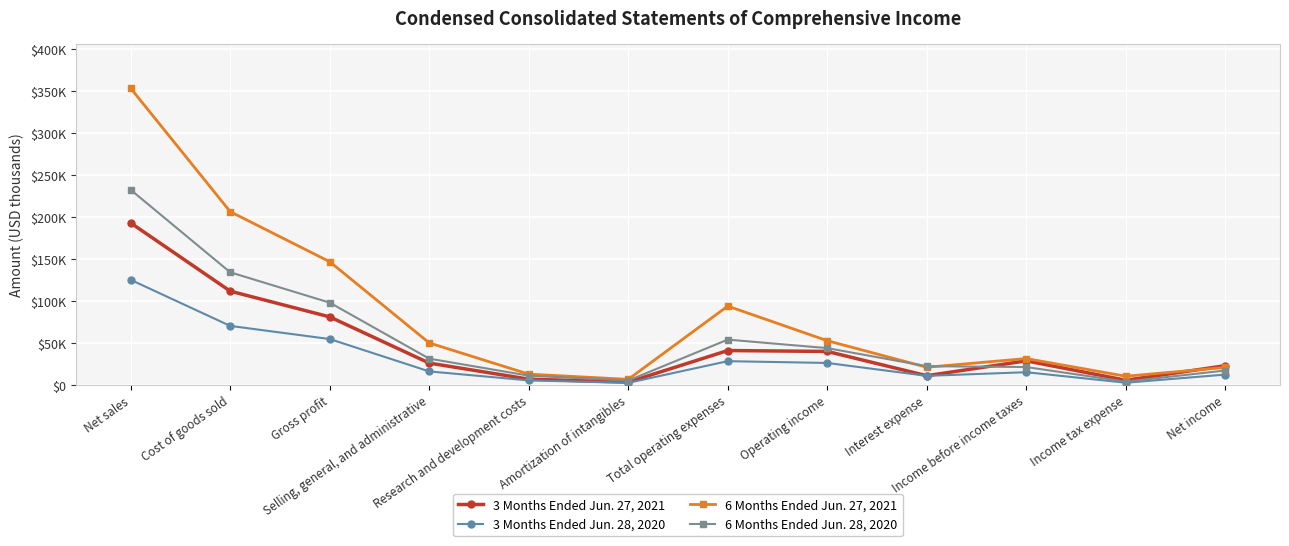

True or false: 3 Months Ended Jun. 28, 2020 and 6 Months Ended Jun. 27, 2021 intersect in this chart.

False